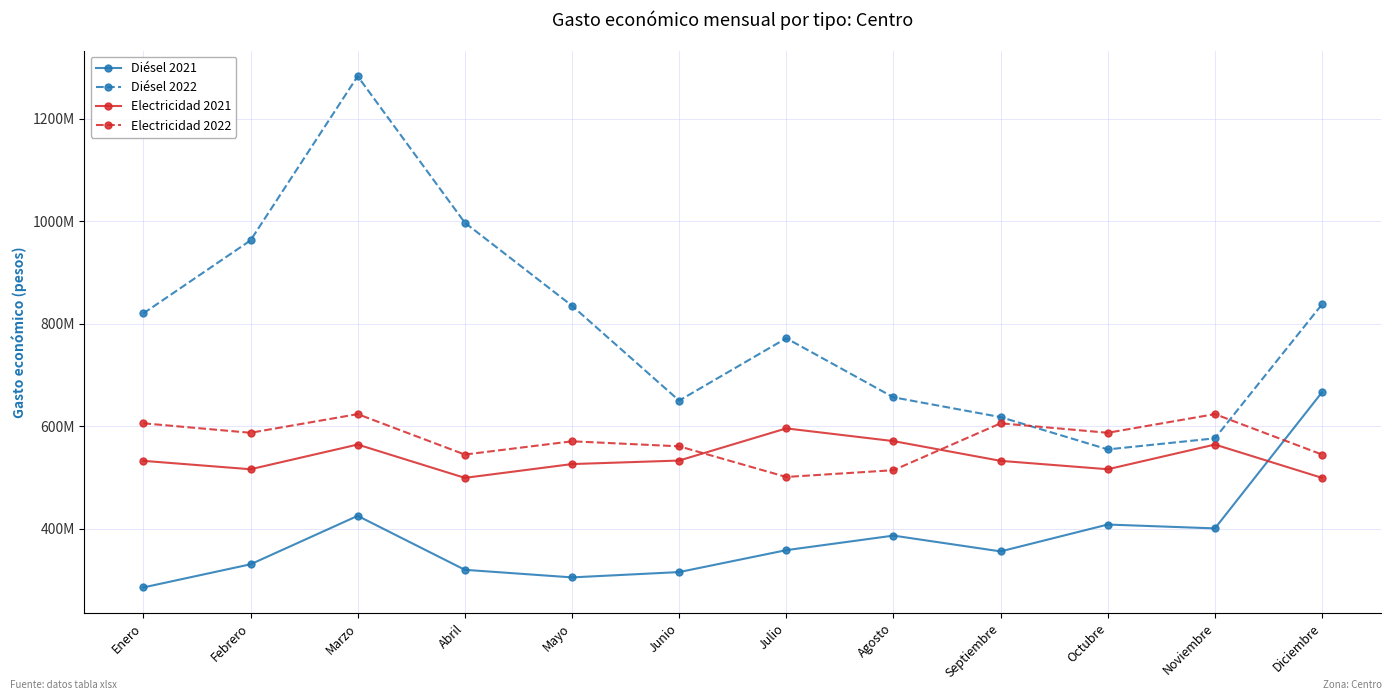

What are all the series names shown in the legend?

Diésel 2021, Diésel 2022, Electricidad 2021, Electricidad 2022